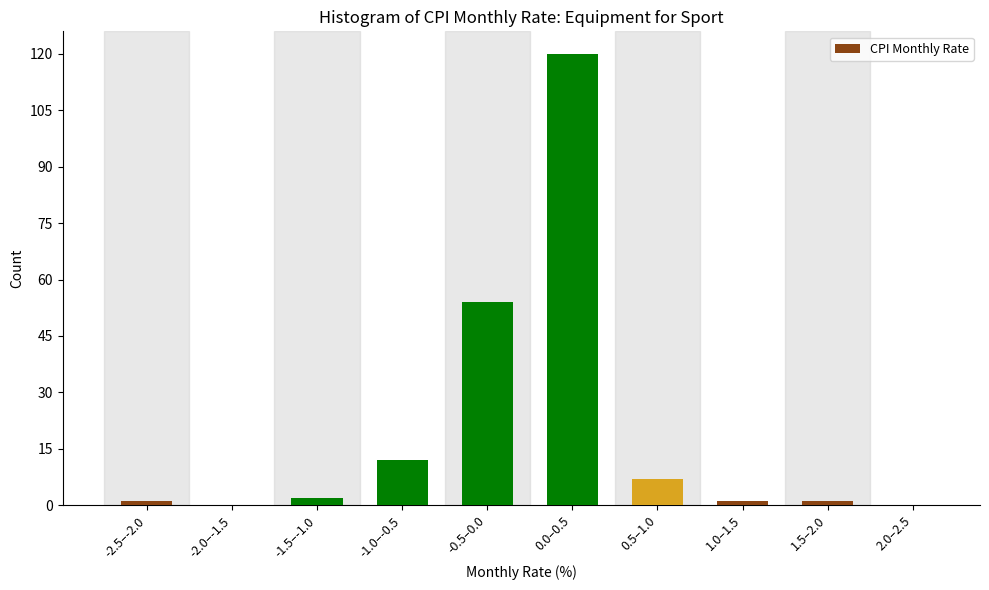

Reading left to right, extract all data points from this chart.

-2.5–-2.0=1	-2.0–-1.5=0	-1.5–-1.0=2	-1.0–-0.5=12	-0.5–0.0=54	0.0–0.5=120	0.5–1.0=7	1.0–1.5=1	1.5–2.0=1	2.0–2.5=0